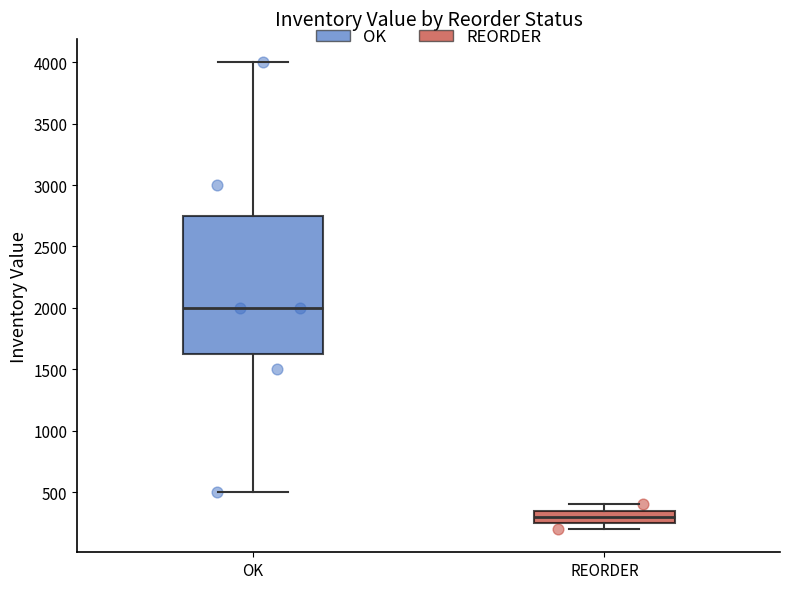

Reading left to right, transcribe this box plot: for each box, give where its median line is, the range the box spans, and where its two whiskers end, as read against the y-axis. The values are not printed on the chart, so give them approximately, as read against the axis.

OK: median 2000, box 1650 to 2750, whiskers 500 to 4000
REORDER: median 300, box 250 to 350, whiskers 200 to 400